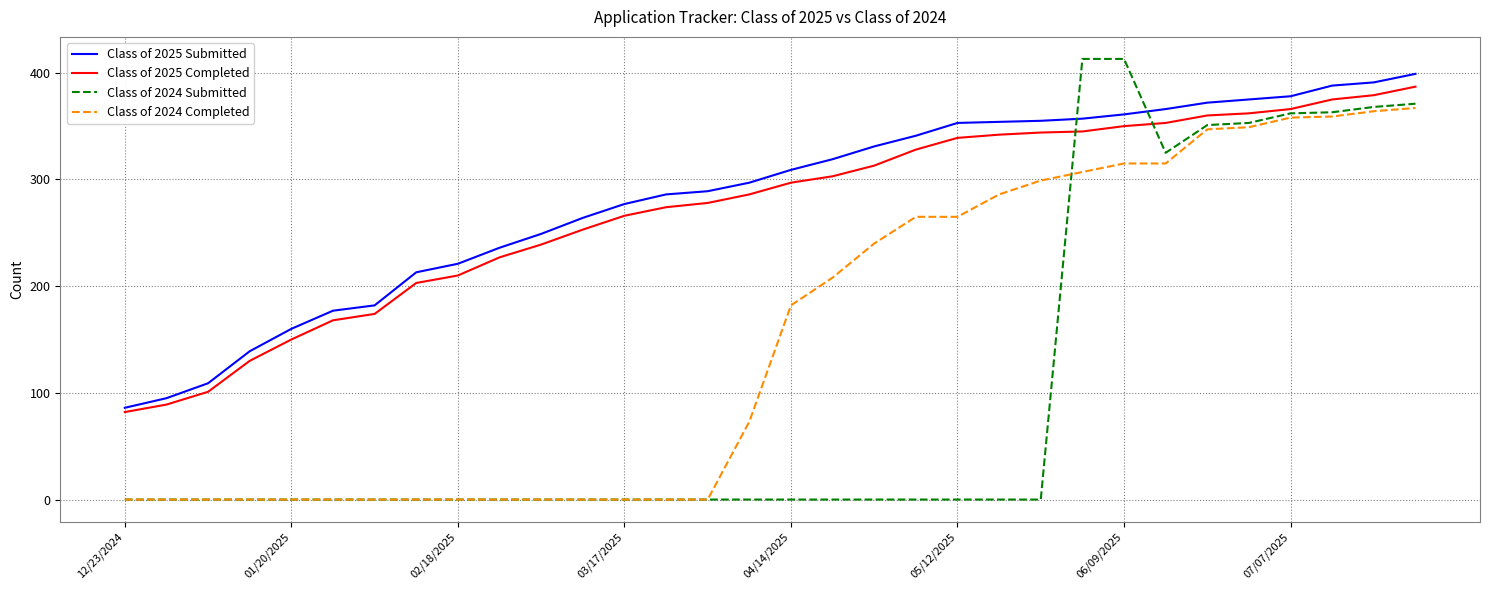

How many lines are shown in the chart?

4